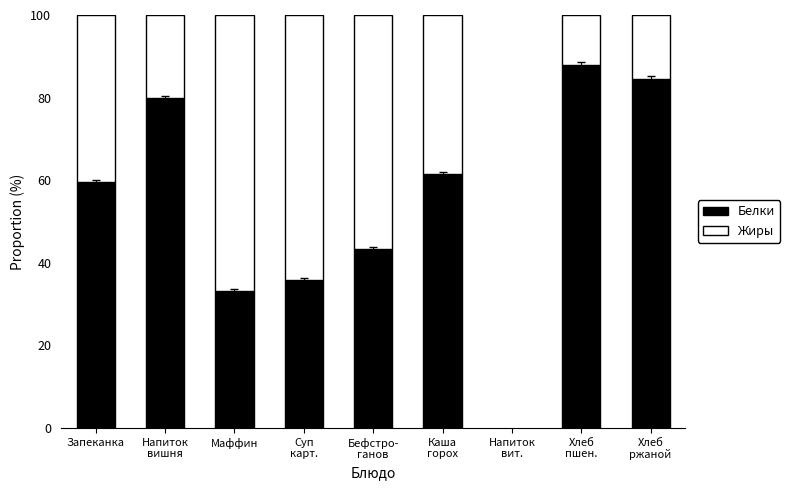

The value of Белки at Запеканка is 59.6. True or false?

True